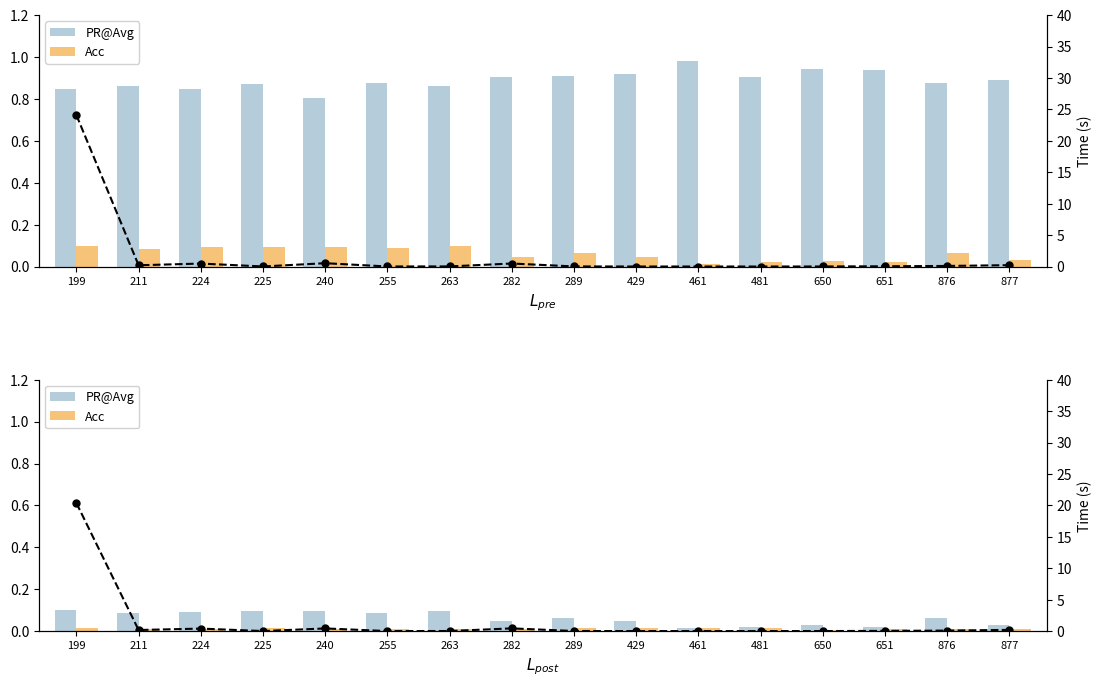

Reading left to right, transcribe all the data shown in this chart.

PR@Avg: 0.1	0.1	0.1	0.1	0.1	0.1	0.1	0.0	0.1	0.0	0.0	0.0	0.0	0.0	0.1	0.0
Acc: 0.0	0.0	0.0	0.0	0.0	0.0	0.0	0.0	0.0	0.0	0.0	0.0	0.0	0.0	0.0	0.0
Time(s): 20.4	0.2	0.4	0.0	0.4	0.0	0.0	0.4	0.0	0.0	0.0	0.0	0.0	0.0	0.1	0.2